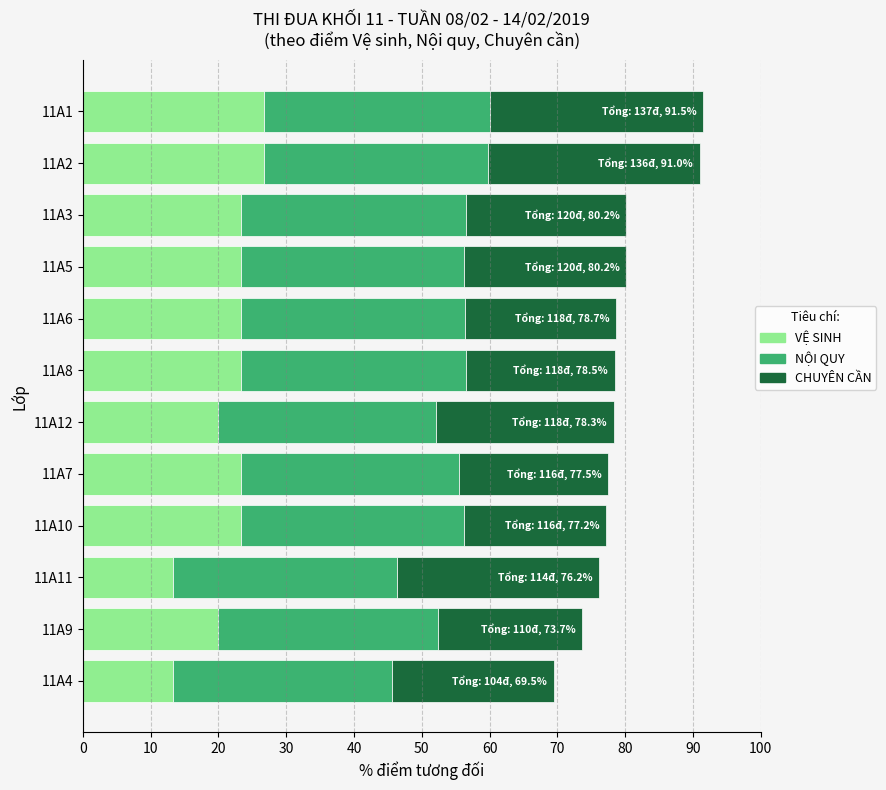

What is the sum of the VỆ SINH values at 11A3 and 11A6?

46.7